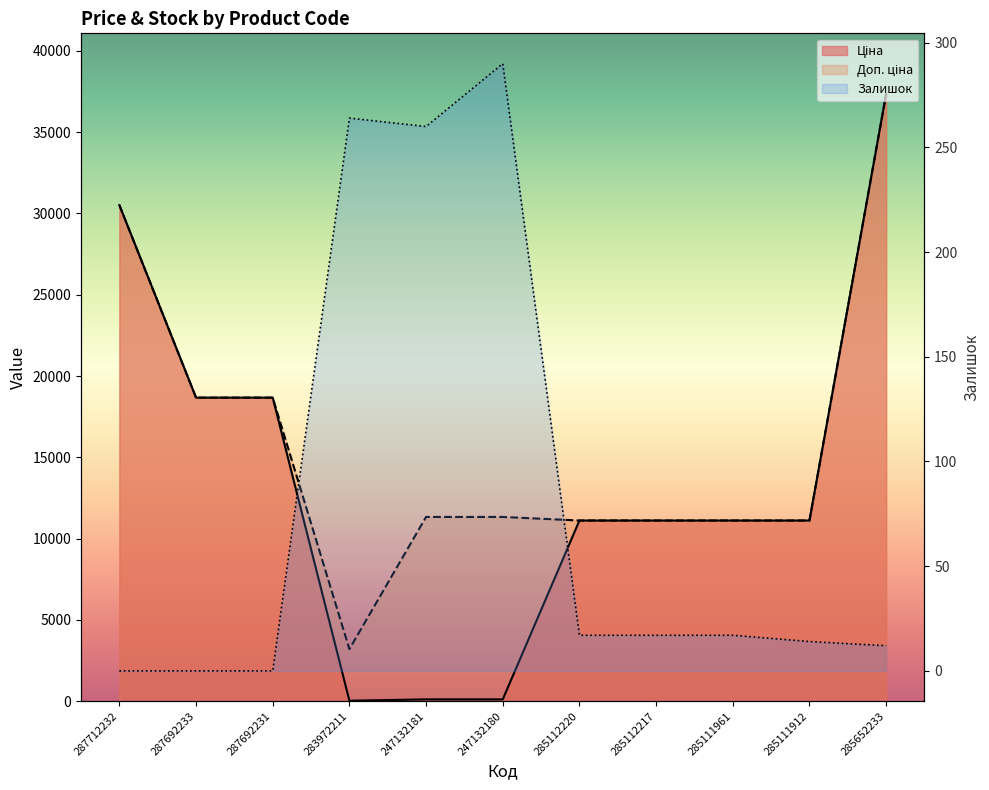

What is the total value across all series at 247132180?

11737.3